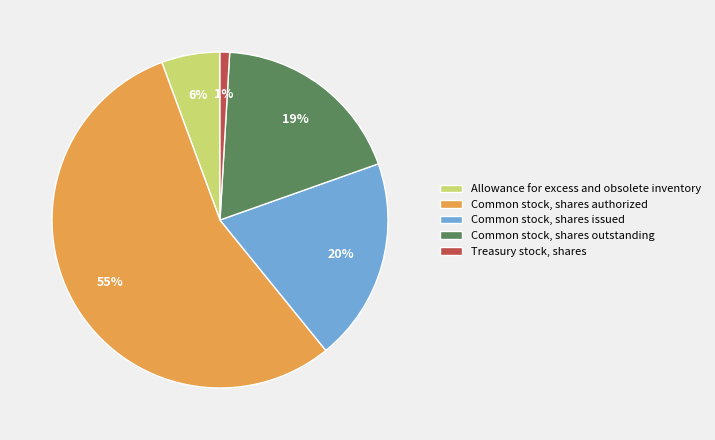

Is it true that Common stock, shares authorized is 55% of the pie?

True